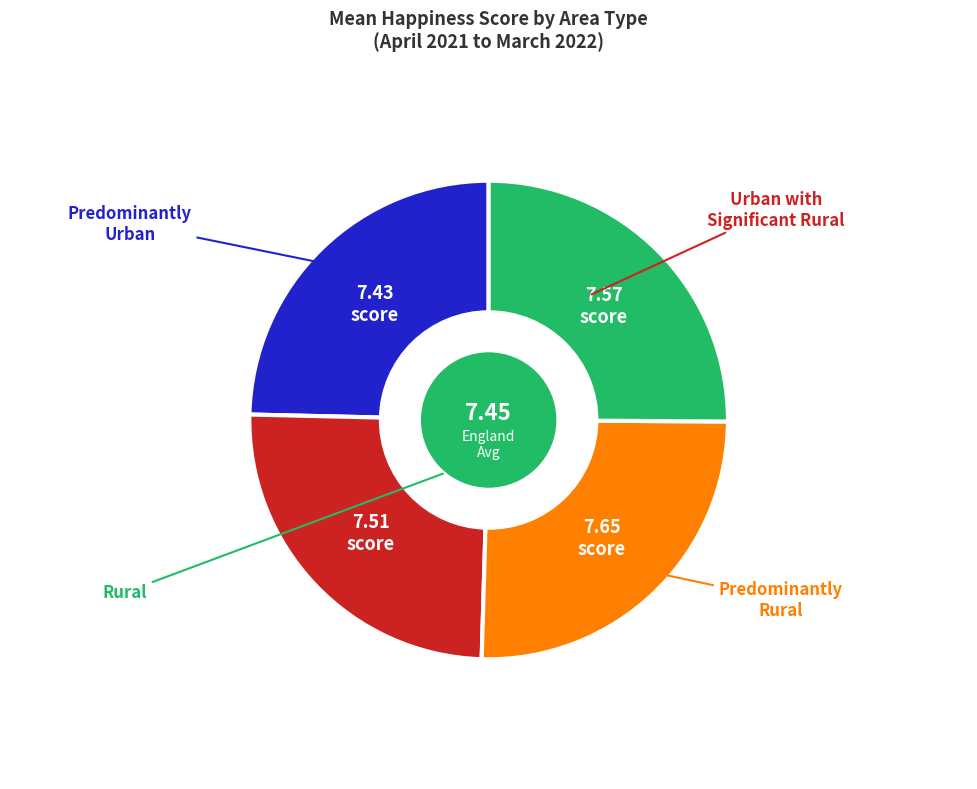

To the nearest percent, what is the combined percentage of Urban with Significant Rural and Rural?

50%